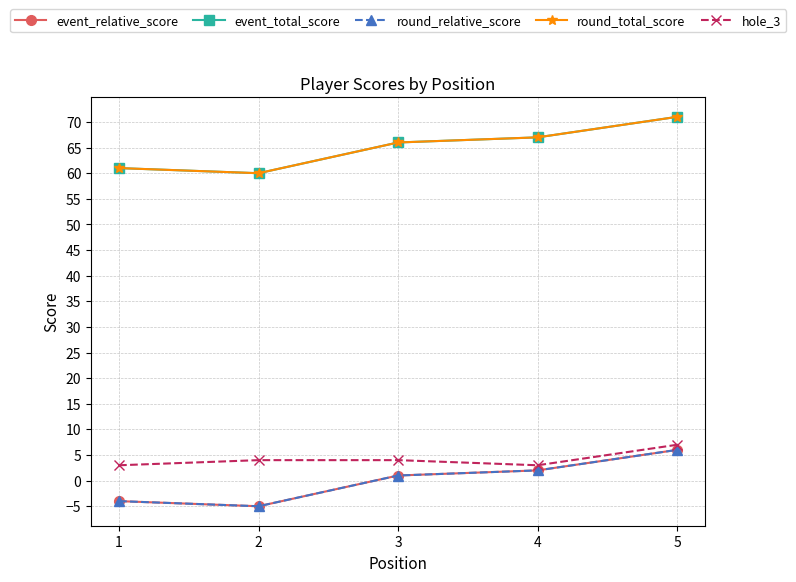

Is this an area chart (filled region under the line)?

No